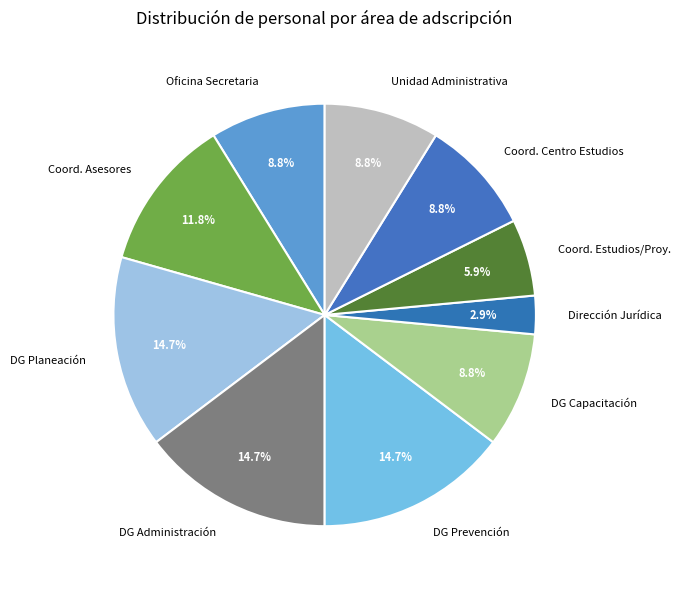

Combined, what portion of the pie is DG Prevención and Unidad Administrativa?

23.5%